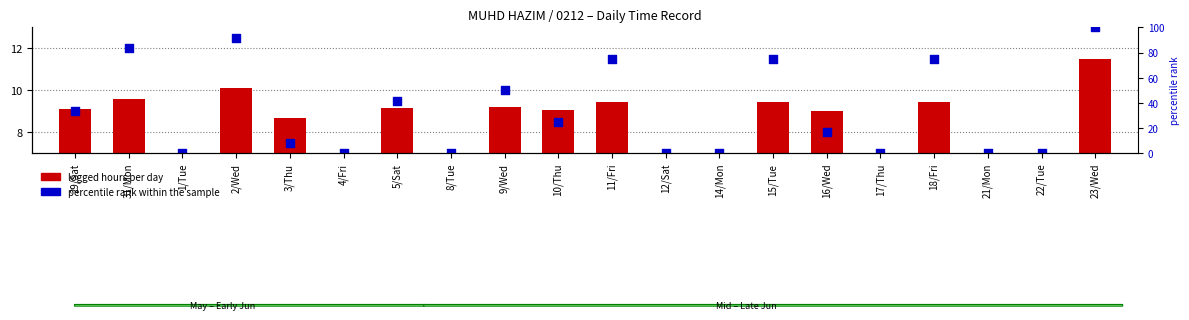

Which series contains the lowest Y value?

logged hours